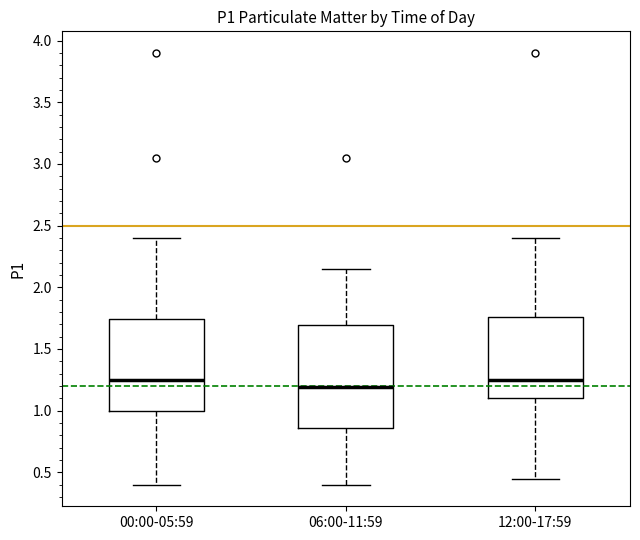

Reading left to right, read every box against the y-axis: the position of its median line, the range the box covers, and the ends of its whiskers. The values are not printed on the chart, so give them approximately, as read against the axis.

00:00-05:59: median 1.25, box 1.00 to 1.75, whiskers 0.40 to 2.40
06:00-11:59: median 1.20, box 0.85 to 1.70, whiskers 0.40 to 2.15
12:00-17:59: median 1.25, box 1.10 to 1.75, whiskers 0.45 to 2.40